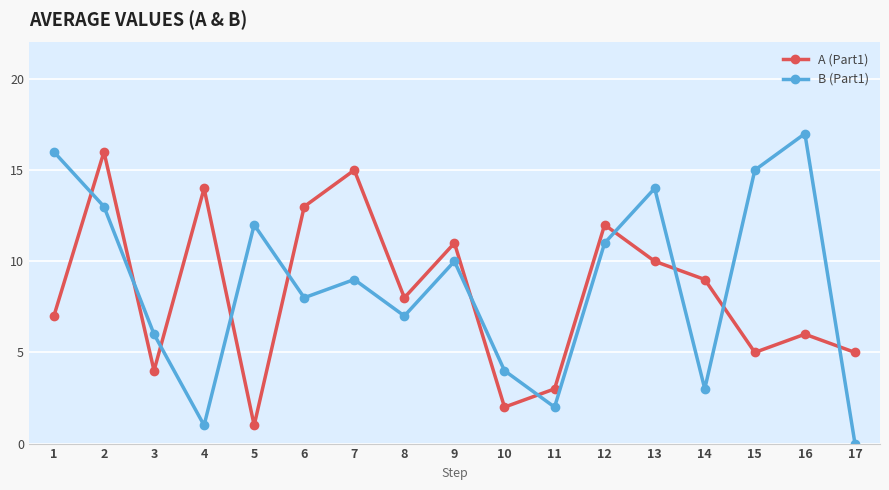

True or false: A (Part1) and B (Part1) cross at least once.

True